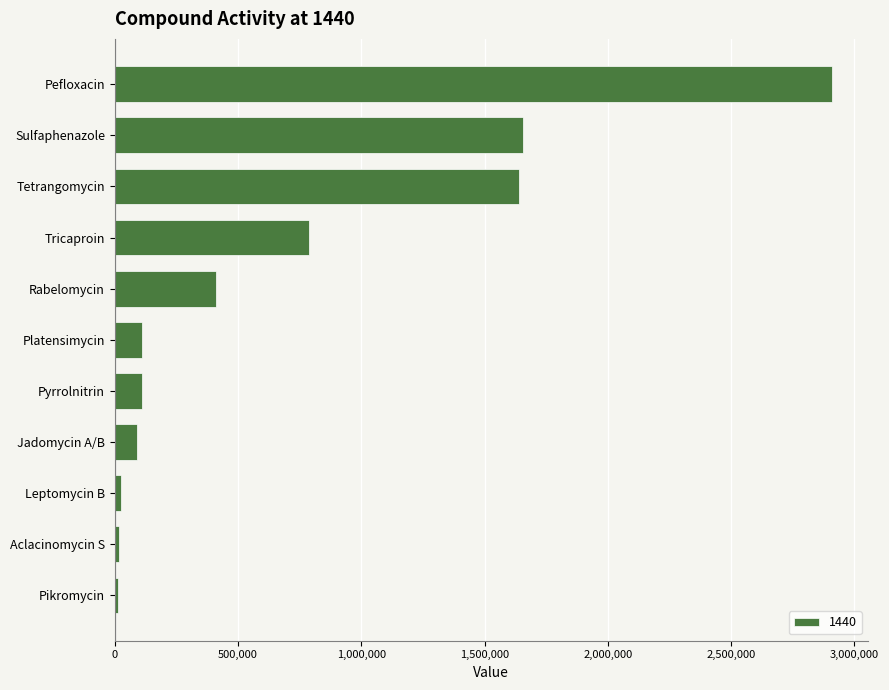

Where is the data nearest to the value 1461617?

Tetrangomycin